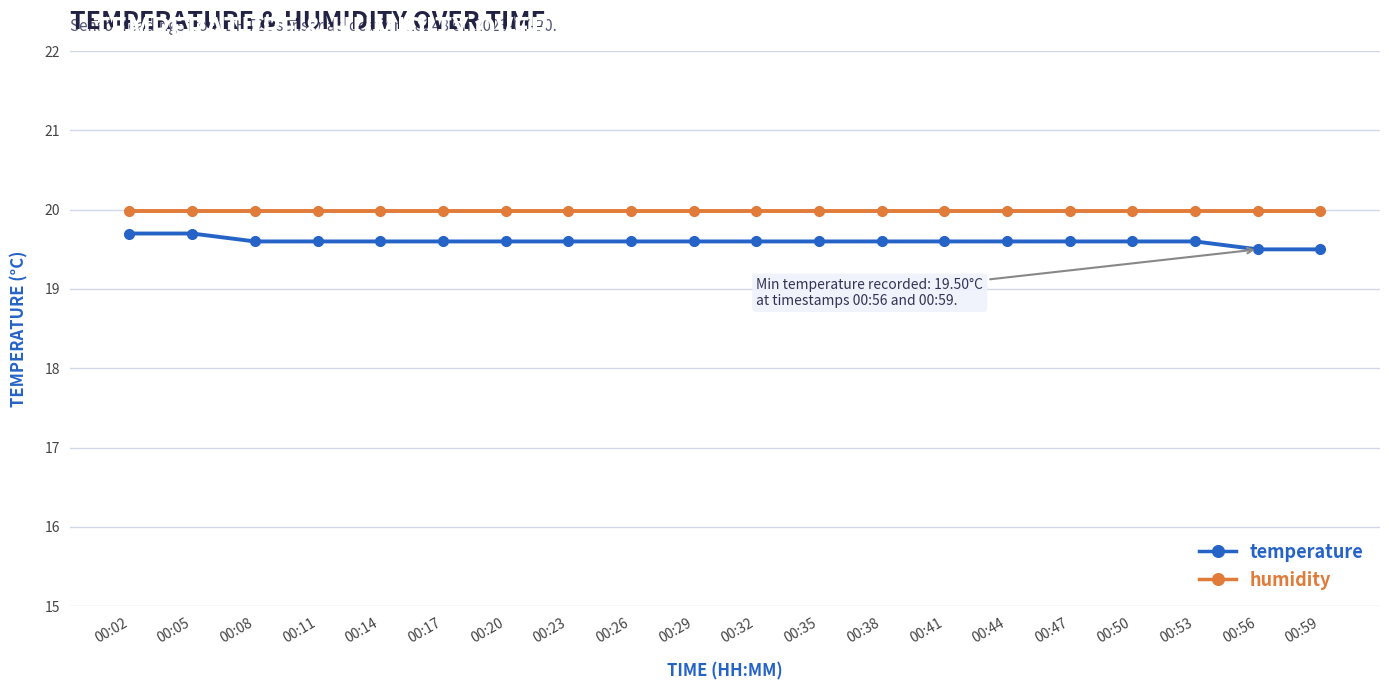

What is the spread (max minus min) of values at 00:23?

0.4